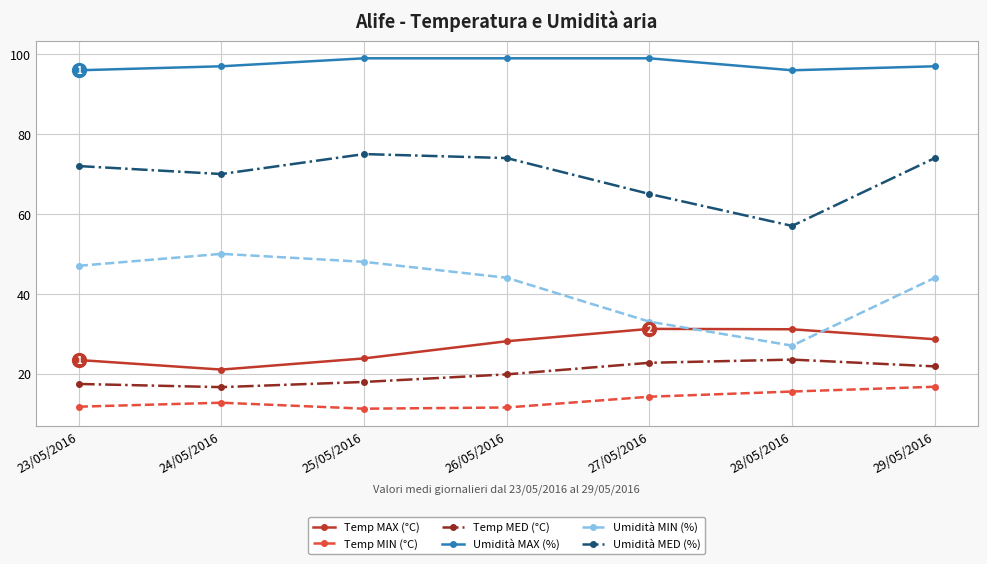

True or false: Umidità MED (%) has more than 1 points higher than both neighbors.

False